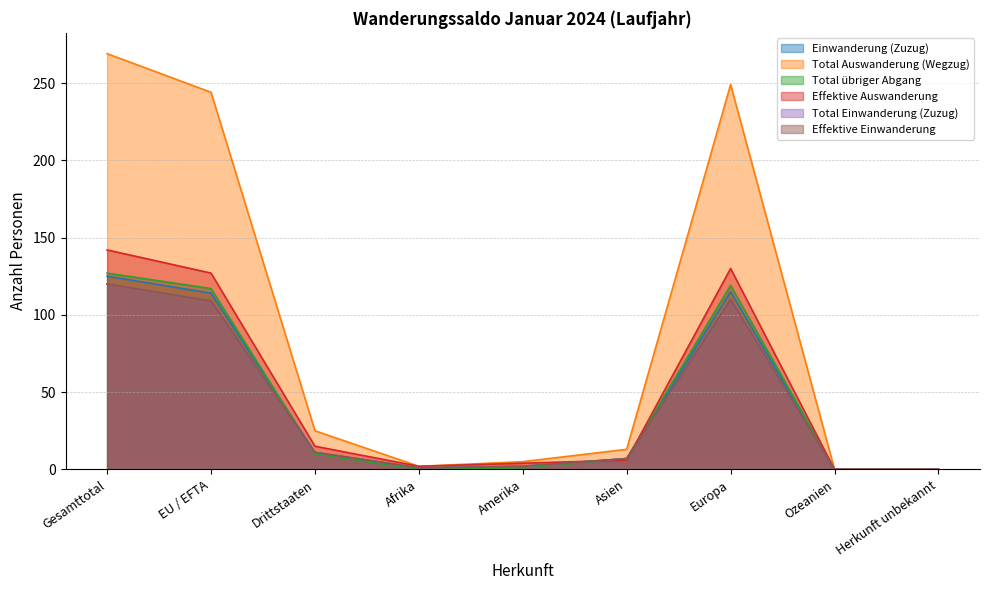

At which category is the sum across all series the highest?

Gesamttotal